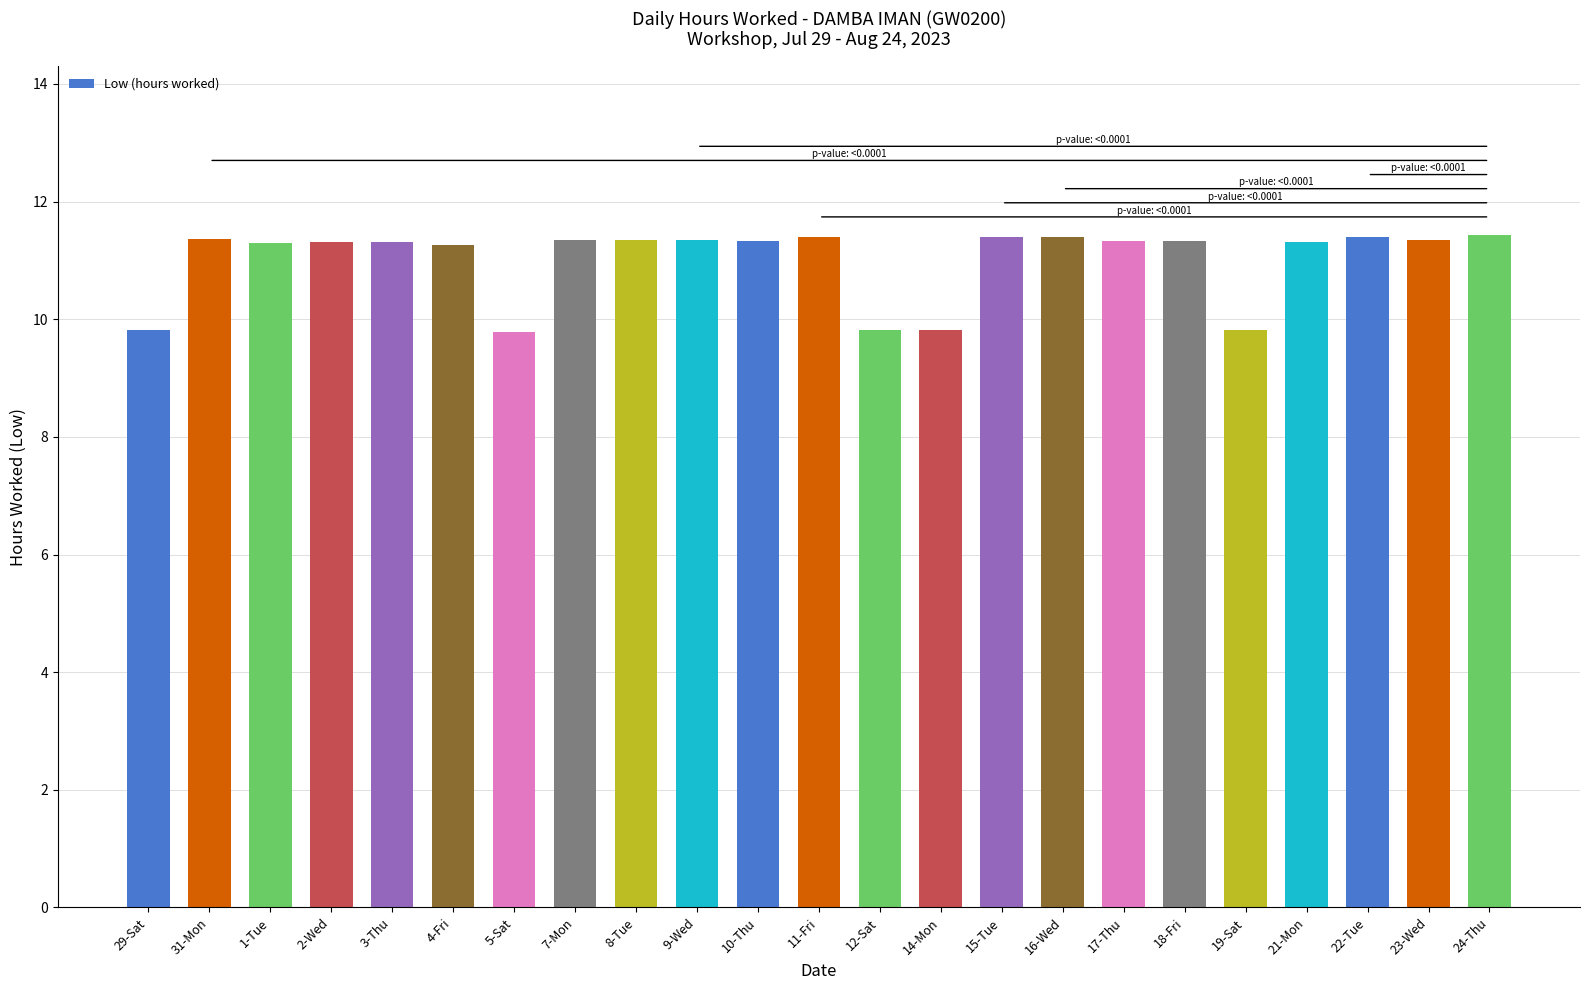

What is the label of the 15th bar from the right?

8-Tue